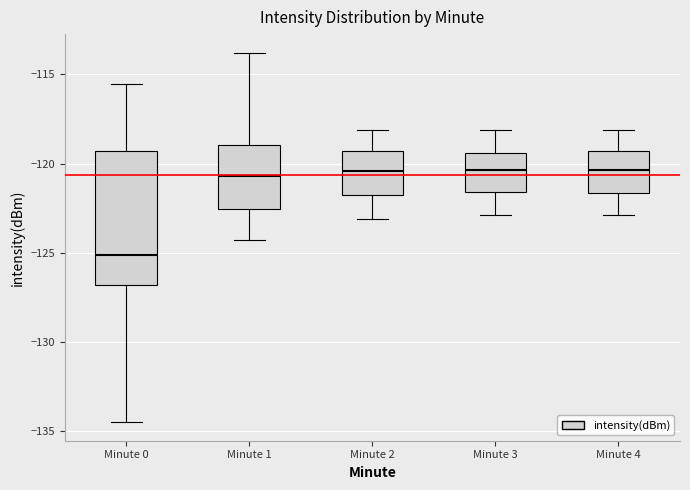

Comparing the boxes themselves (not the whiskers), which one is the tallest?

Minute 0